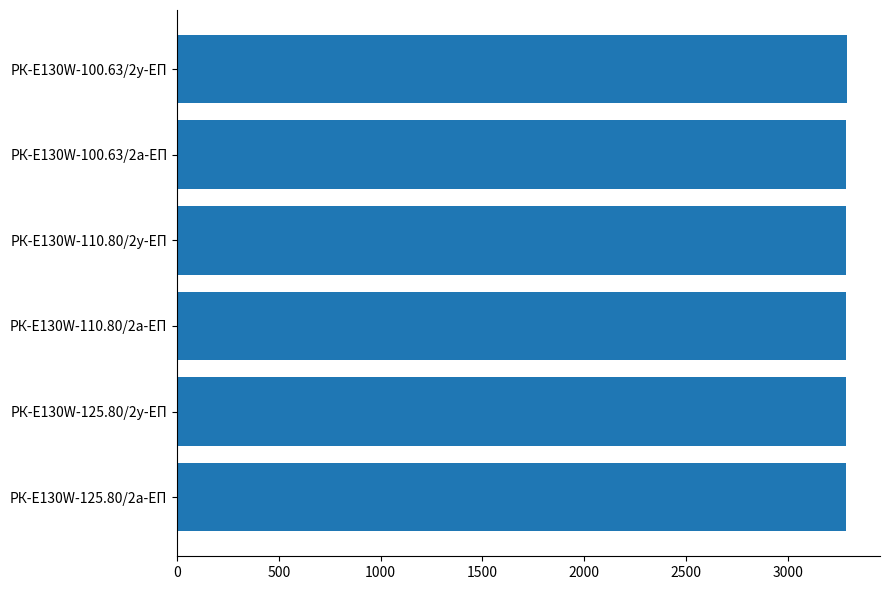

Approximately how many times larger is the value at РК-E130W-125.80/2у-ЕП compared to РК-E130W-100.63/2у-ЕП?

1.0